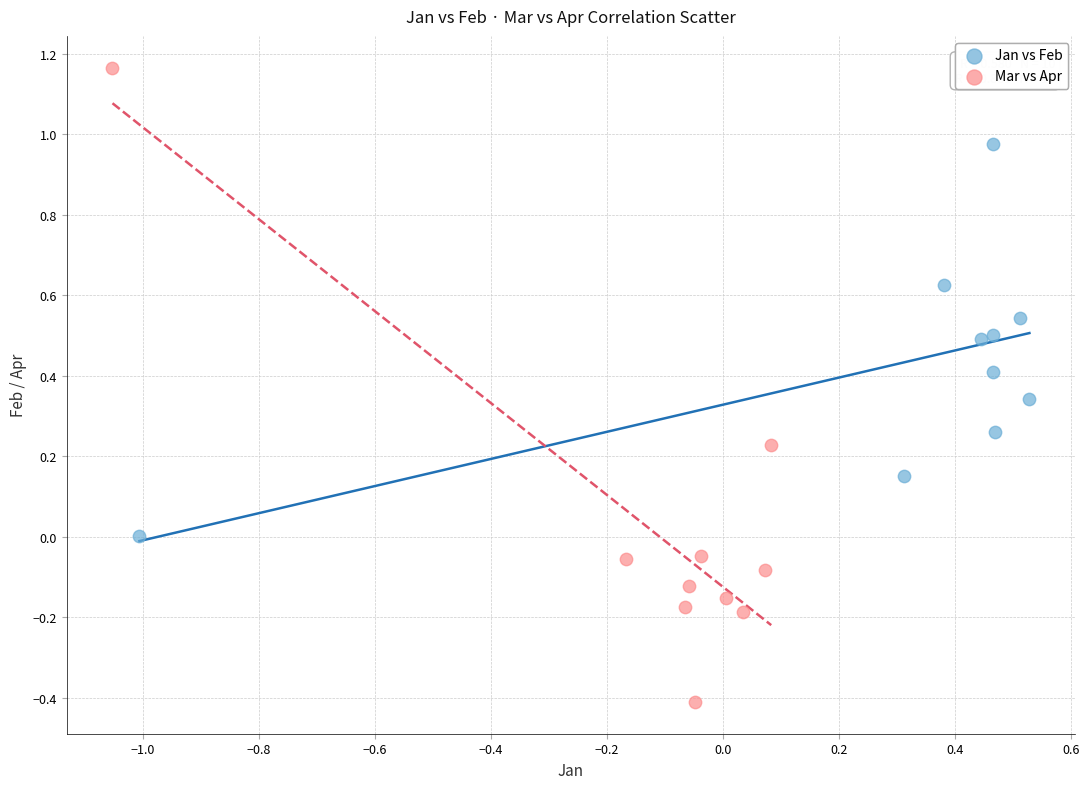

Which series has the largest Y range (max minus min)?

Mar vs Apr